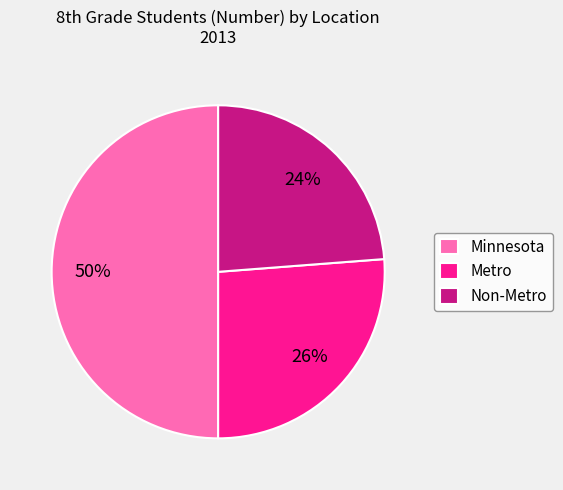

To the nearest percent, what is the average slice percentage?

33%